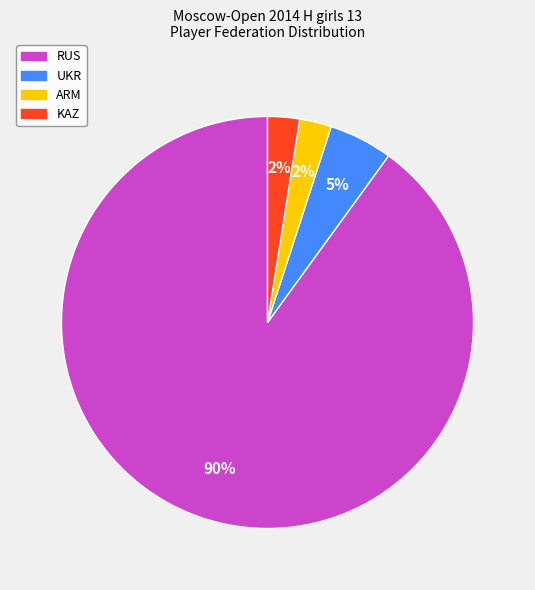

Is it true that UKR is 13% of the pie?

False